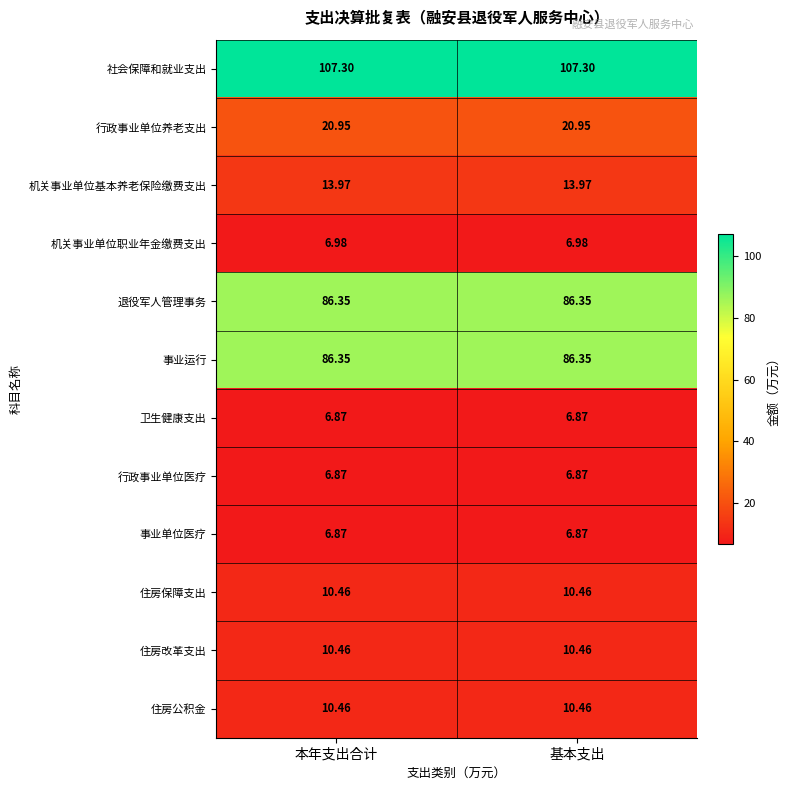

What is the spread (max minus min) of values at 基本支出?

100.4